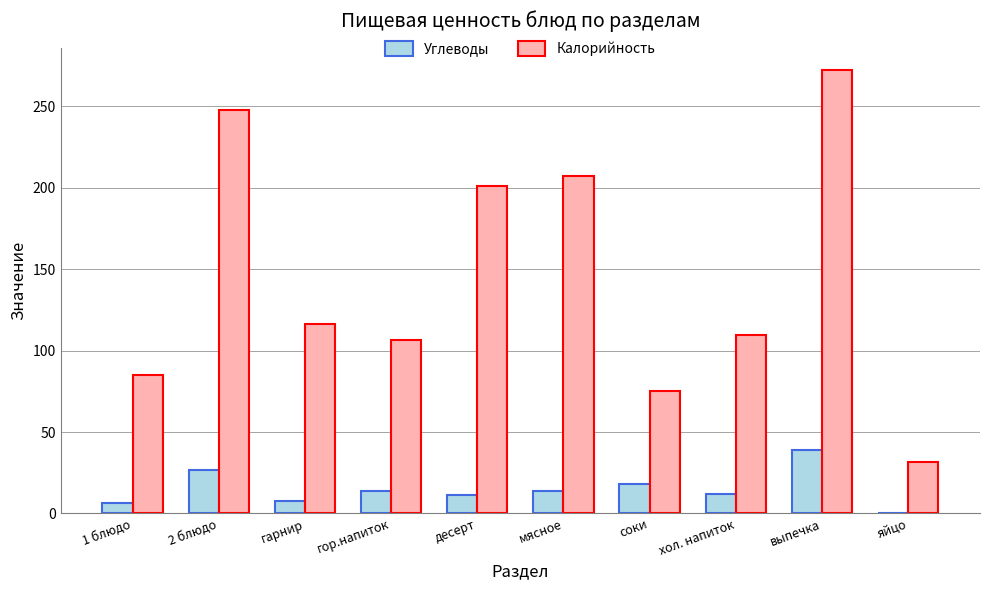

Which label corresponds to the largest value in the chart?

выпечка